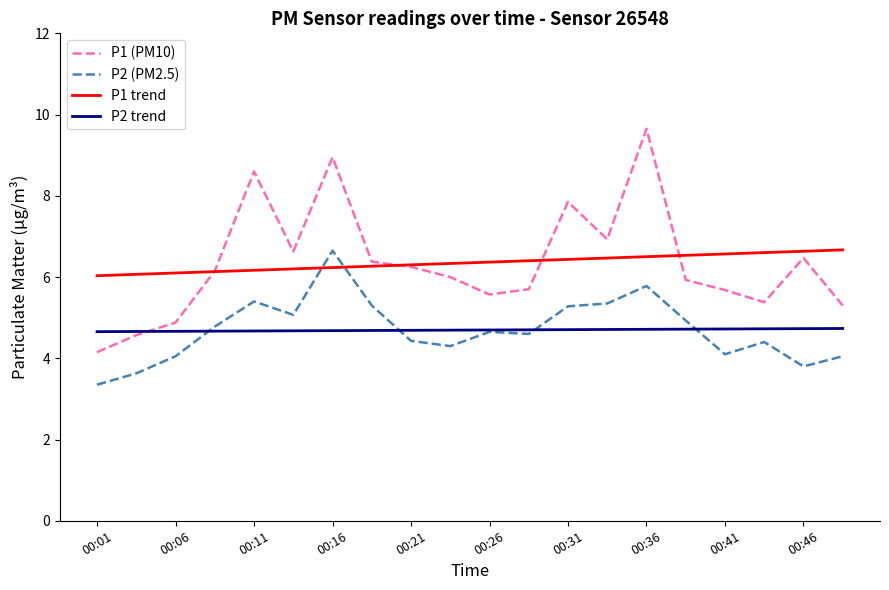

True or false: P1 (PM10) and P2 (PM2.5) intersect in this chart.

False